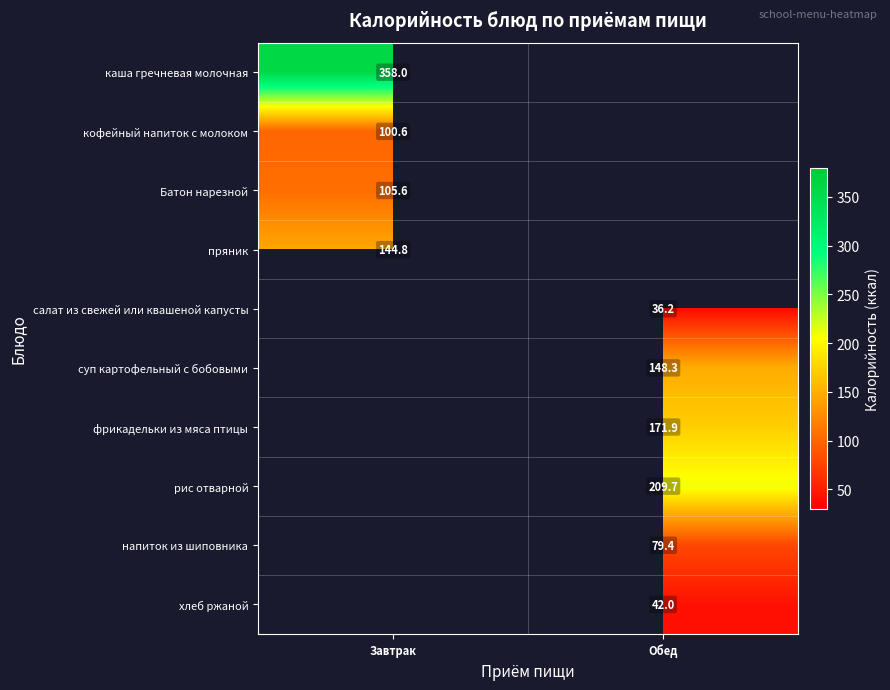

Which label corresponds to the largest value in the chart?

Завтрак